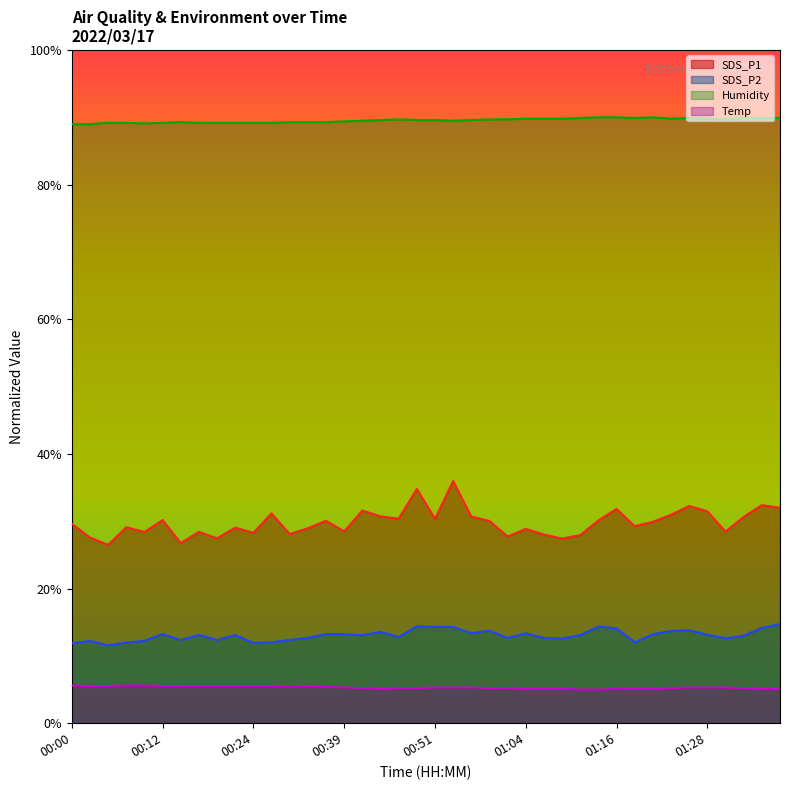

Where is Temp nearest to the value 5?

01:11